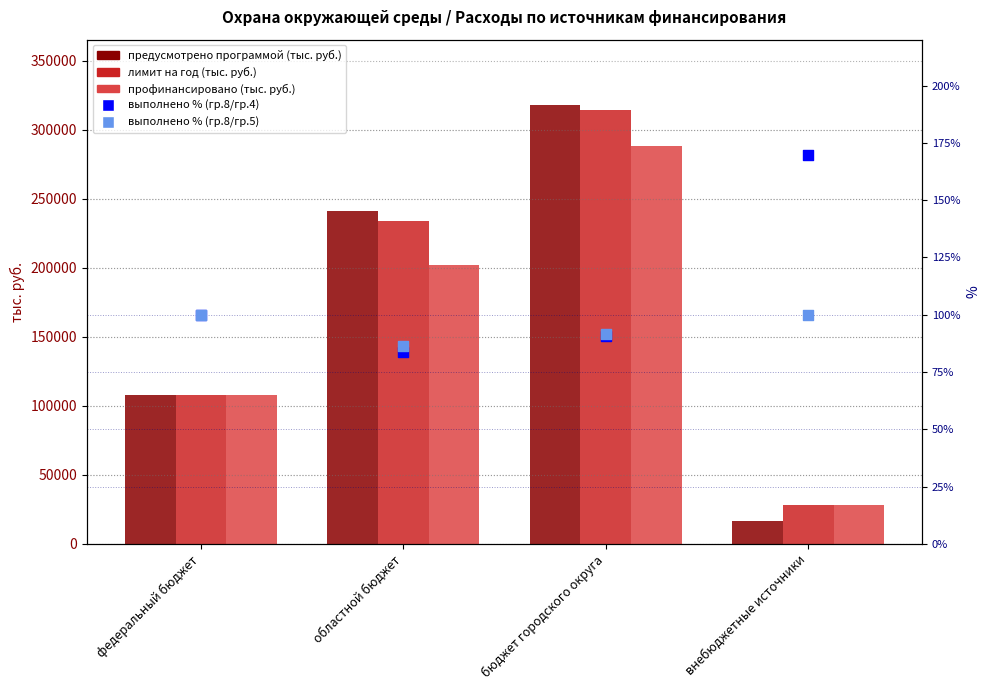

Which series has the largest Y range (max minus min)?

предусмотрено программой (тыс. руб.)